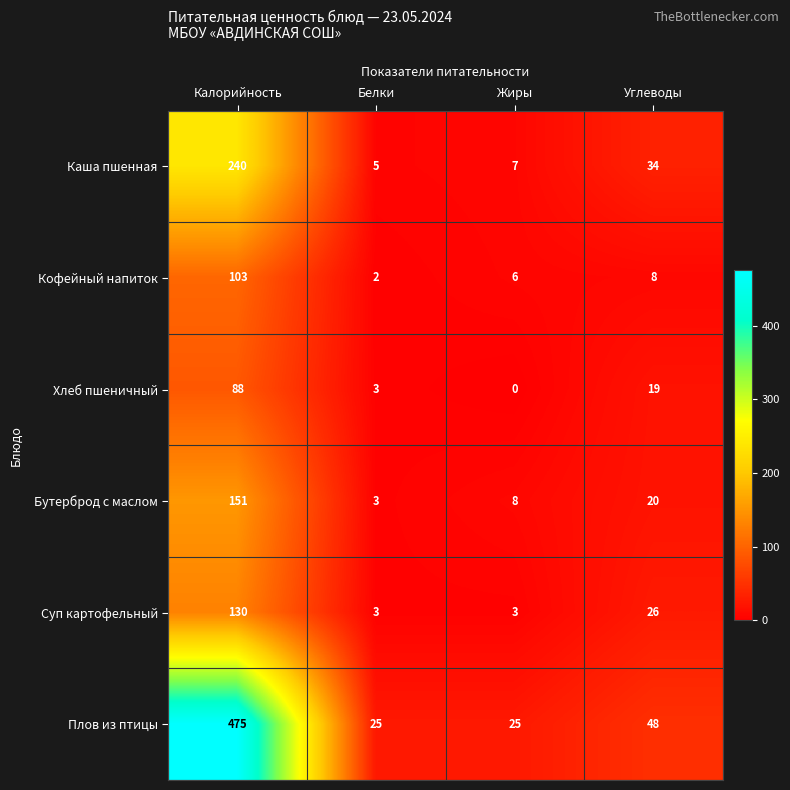

What is the greatest value displayed?

475